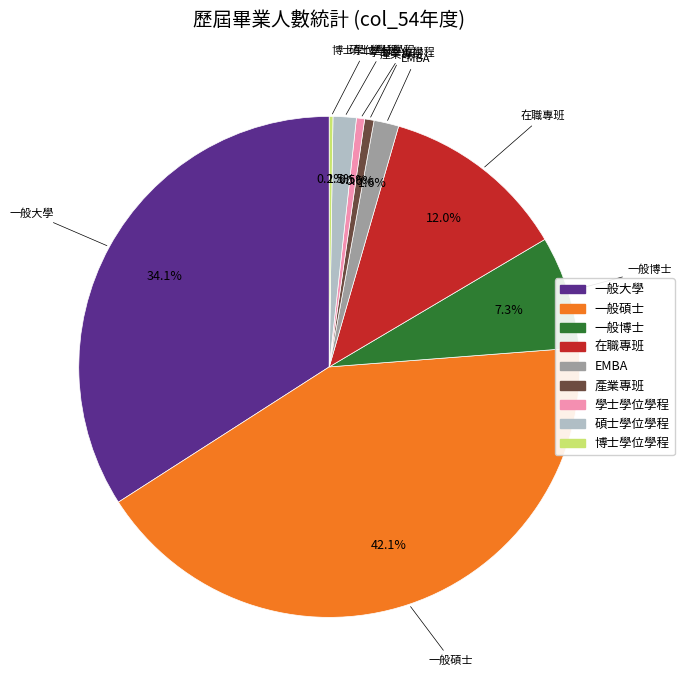

What percentage is the 一般大學 slice, to the nearest percent?

34%